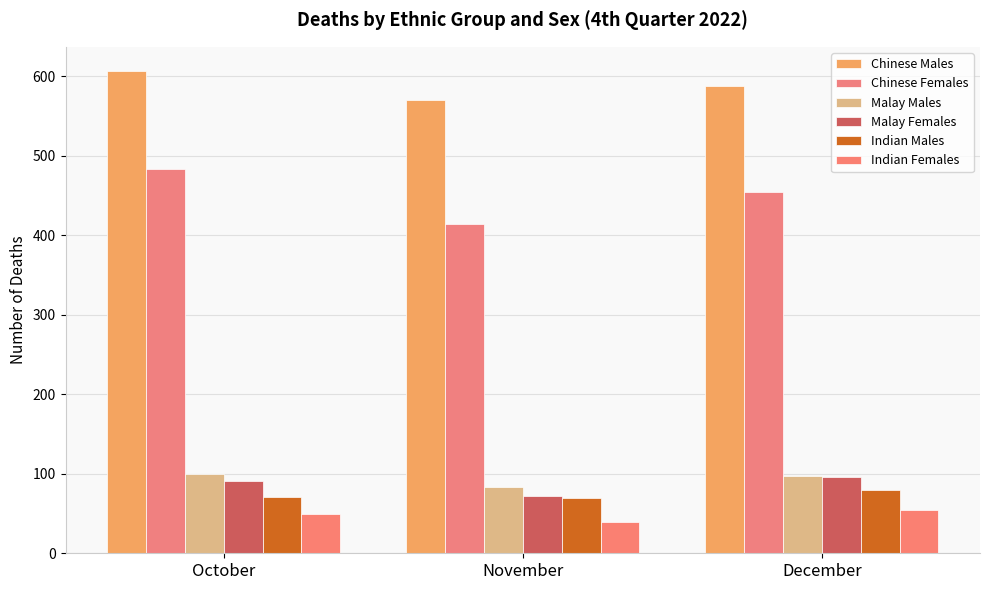

The Malay Males series shows 84 at November. True or false?

True